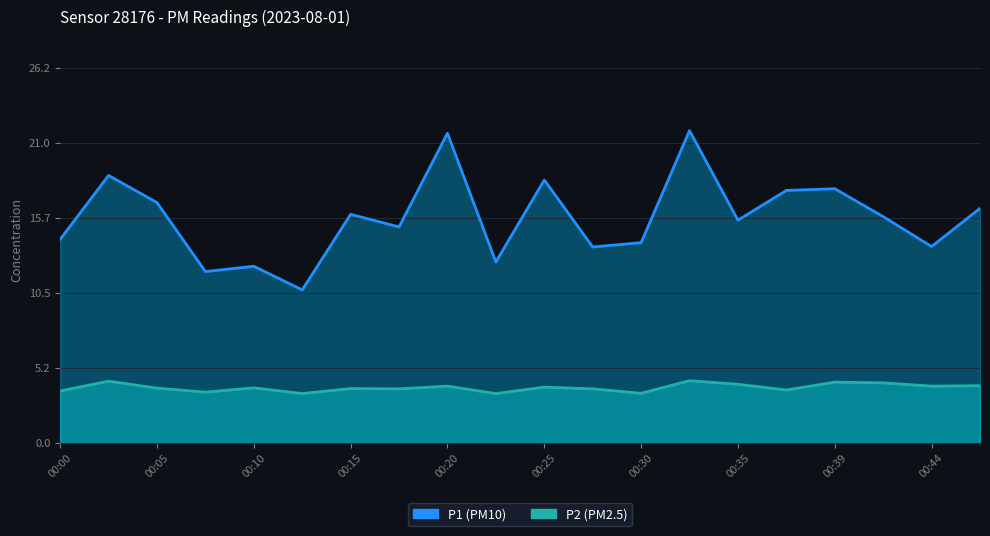

What is the spread (max minus min) of values at 00:30?

10.5